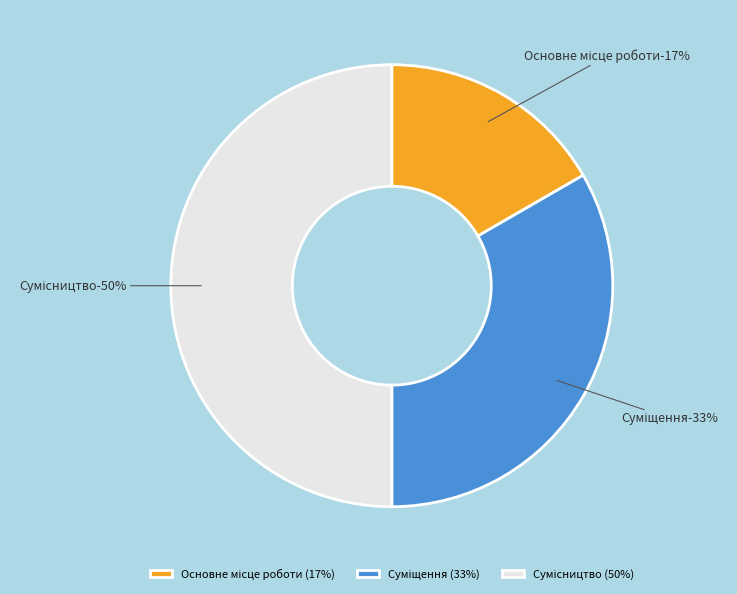

What is the ratio of the value at Суміщення to the value at Основне місце роботи?

2.0